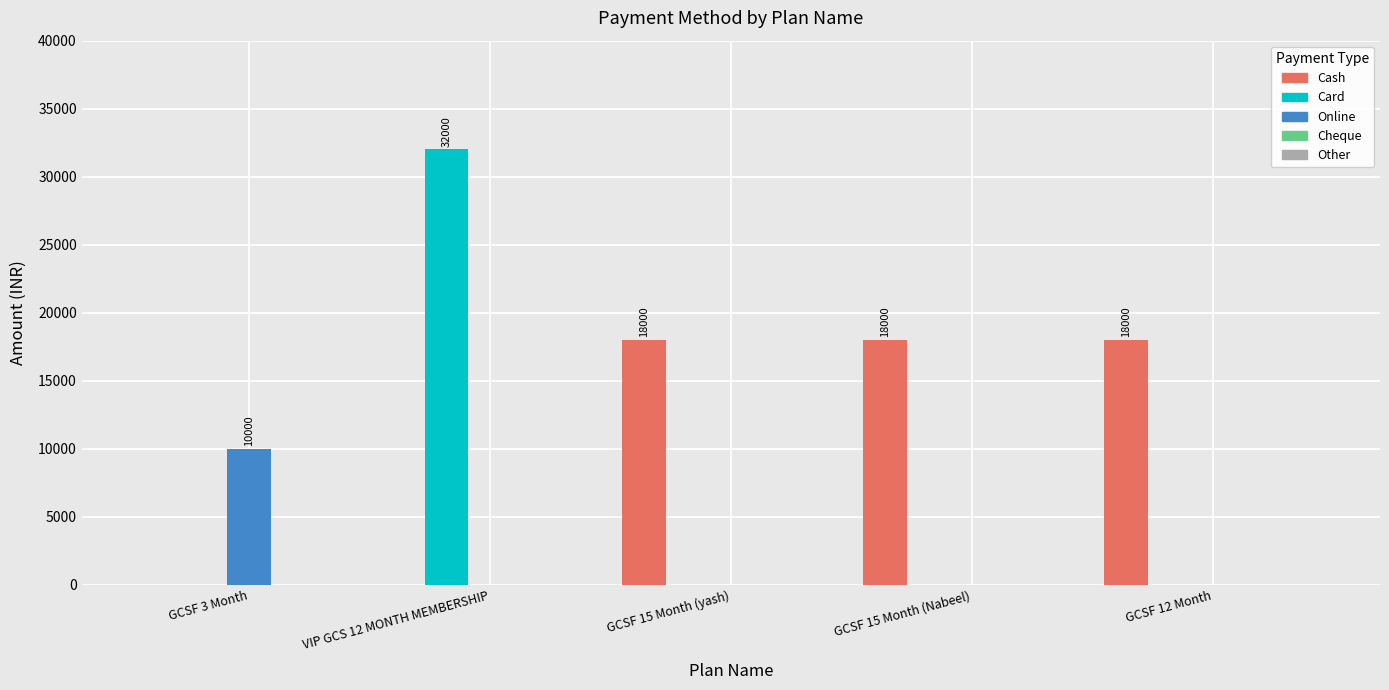

The value of Card at GCSF 3 Month is 16185. True or false?

False